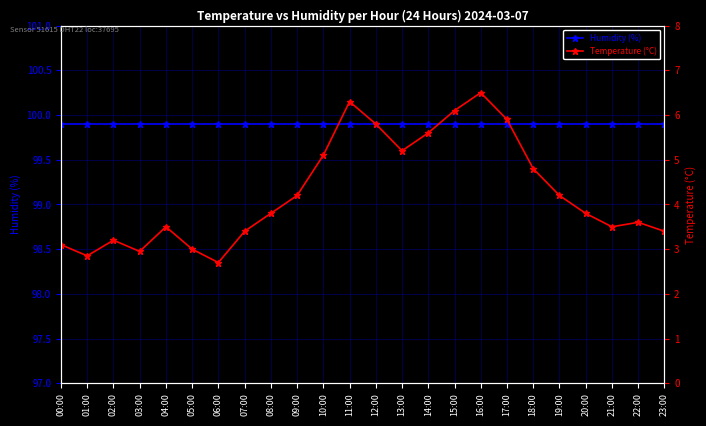

Reading left to right, extract all data points from this chart.

Humidity (%): 00:00=99.9	01:00=99.9	02:00=99.9	03:00=99.9	04:00=99.9	05:00=99.9	06:00=99.9	07:00=99.9	08:00=99.9	09:00=99.9	10:00=99.9	11:00=99.9	12:00=99.9	13:00=99.9	14:00=99.9	15:00=99.9	16:00=99.9	17:00=99.9	18:00=99.9	19:00=99.9	20:00=99.9	21:00=99.9	22:00=99.9	23:00=99.9
Temperature (°C): 00:00=3.1	01:00=2.9	02:00=3.2	03:00=3.0	04:00=3.5	05:00=3.0	06:00=2.7	07:00=3.4	08:00=3.8	09:00=4.2	10:00=5.1	11:00=6.3	12:00=5.8	13:00=5.2	14:00=5.6	15:00=6.1	16:00=6.5	17:00=5.9	18:00=4.8	19:00=4.2	20:00=3.8	21:00=3.5	22:00=3.6	23:00=3.4